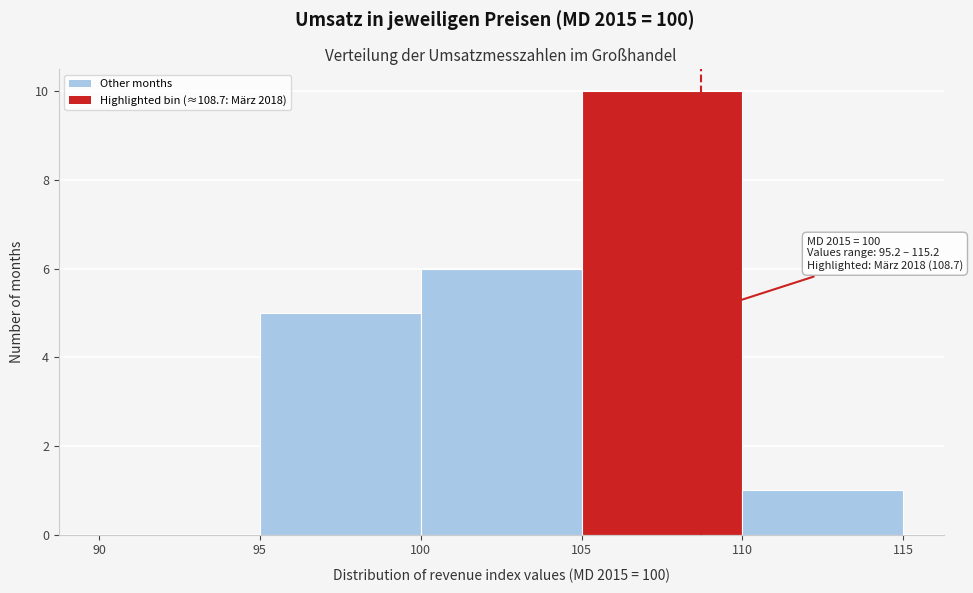

Over which range of the x-axis is the bar tallest?

105 to 110